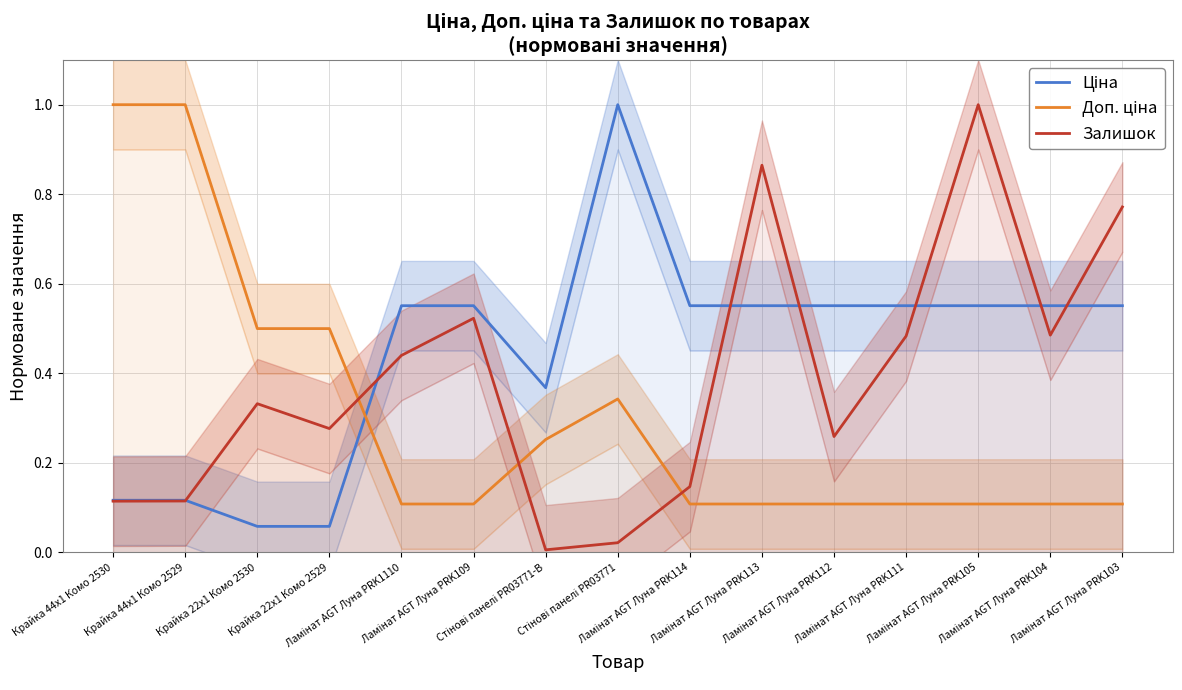

Where is Доп. ціна nearest to the value 0?

Ламінат AGT Луна PRK1110